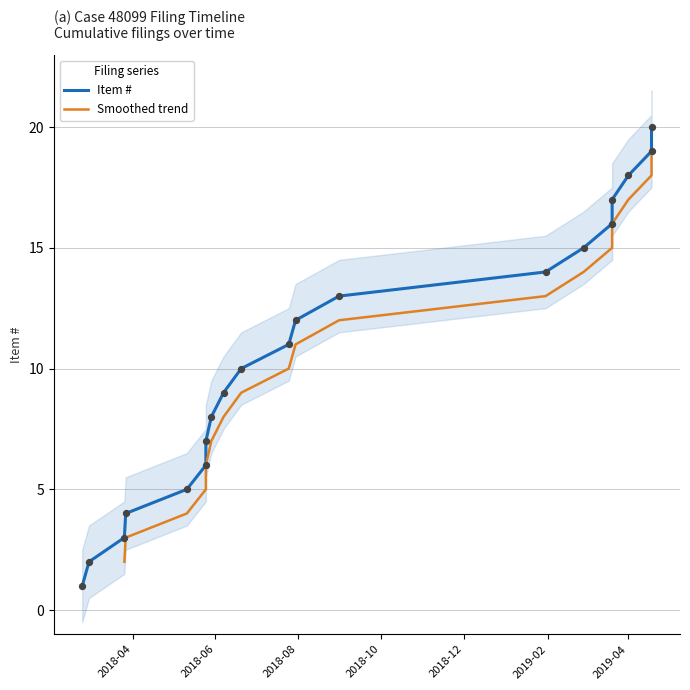

Between 2018-06-07 and 2018-06-20, which is larger?

2018-06-20